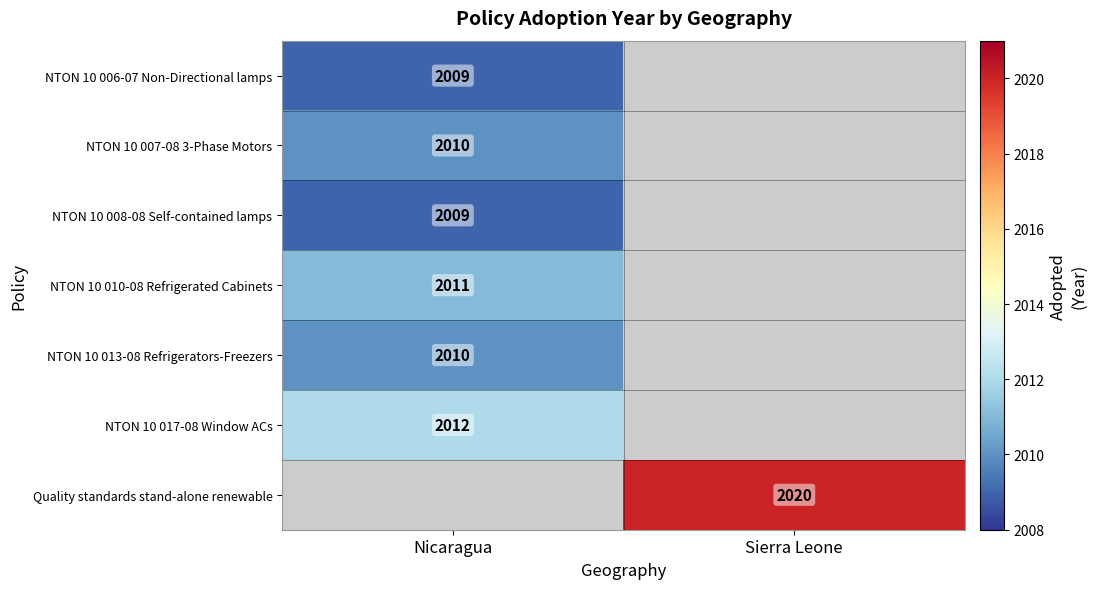

Which category has the lowest value across all series?

Nicaragua